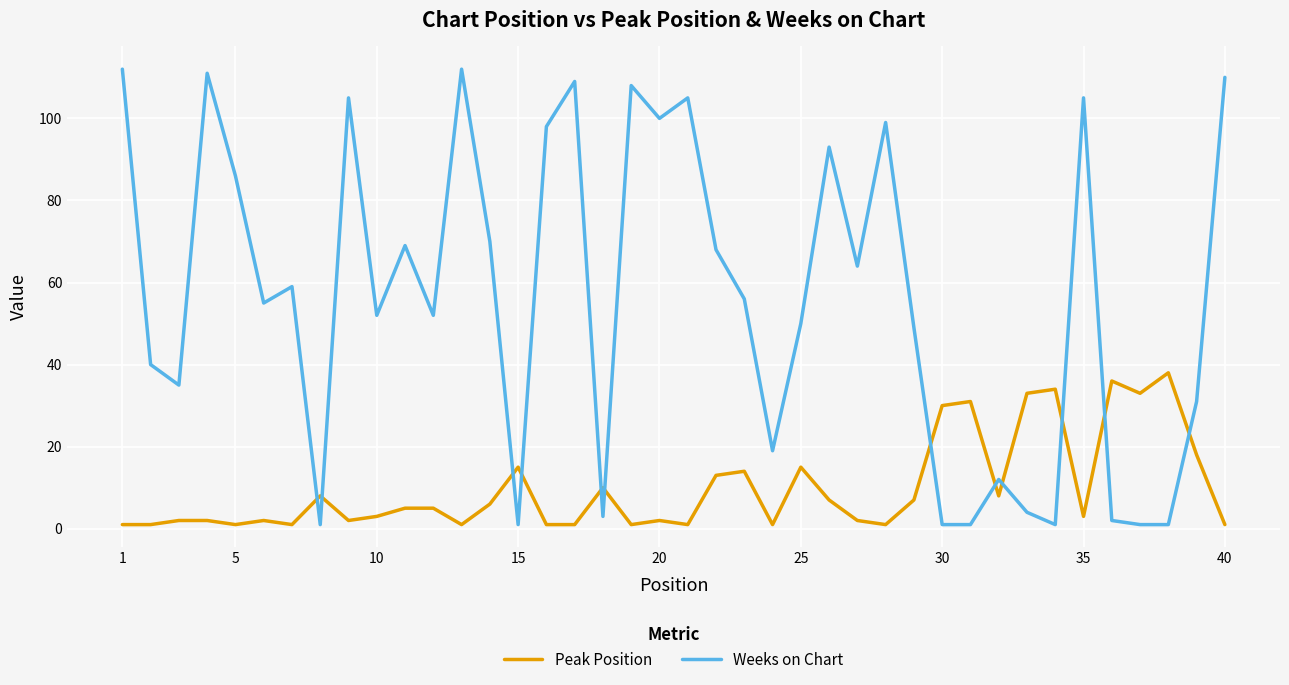

What is the difference between the maximum and minimum values in the Weeks on Chart series?

111